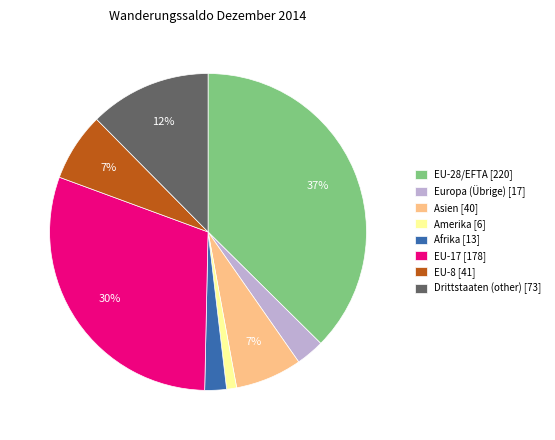

Which has a higher value, EU-28/EFTA [220] or EU-17 [178]?

EU-28/EFTA [220]